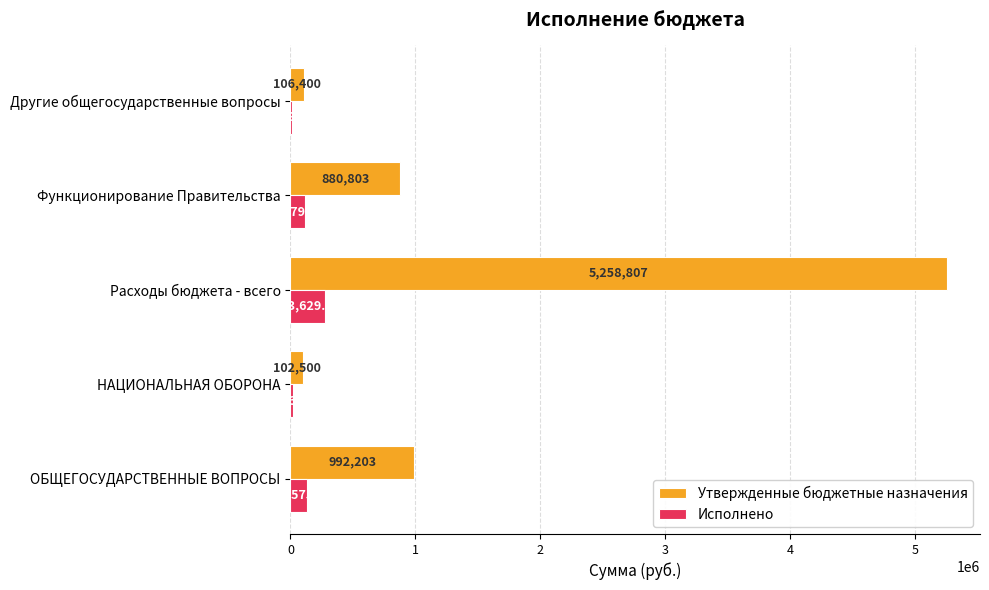

At which label does Исполнено reach its peak?

Расходы бюджета - всего